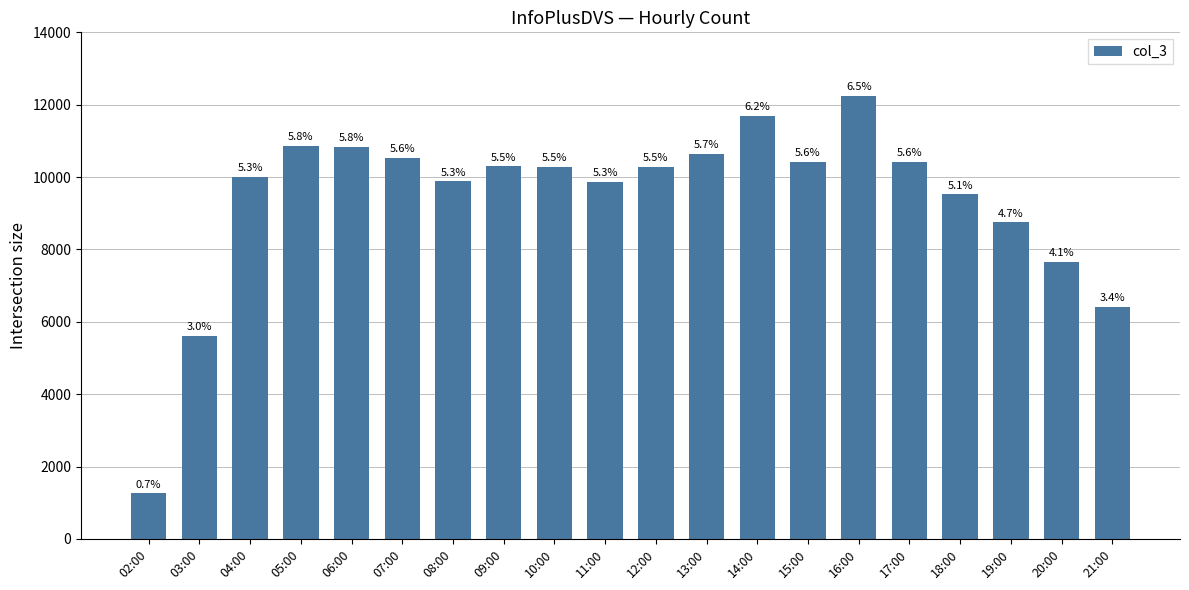

How many bars are there in total?

20